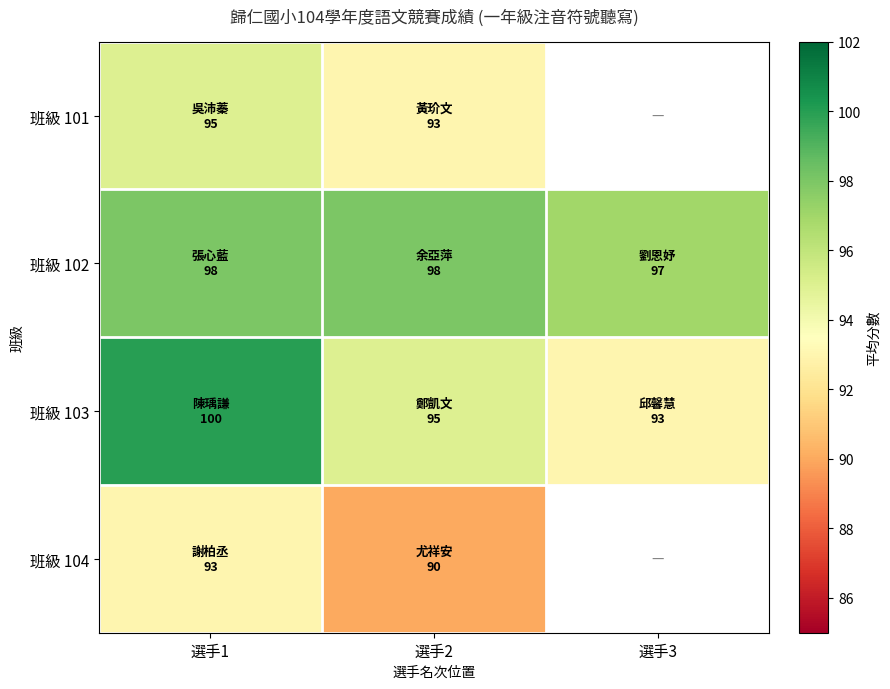

What is the sum of the 班級 102 values at 選手1 and 選手2?

196.0